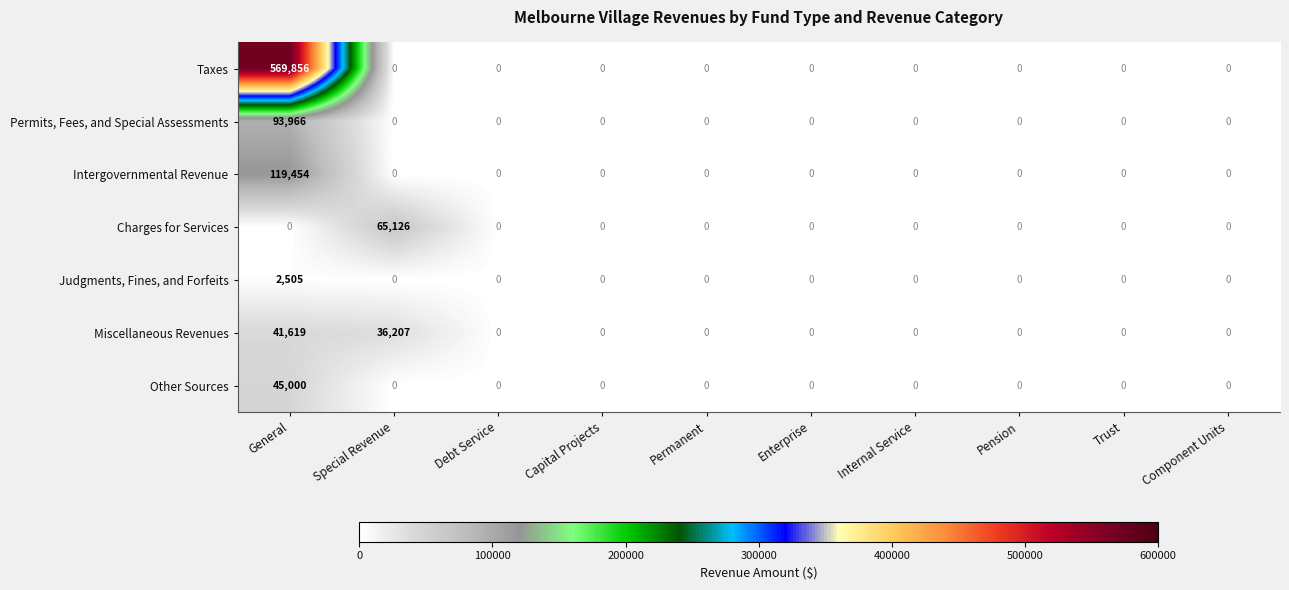

At which category is the sum across all series the highest?

General